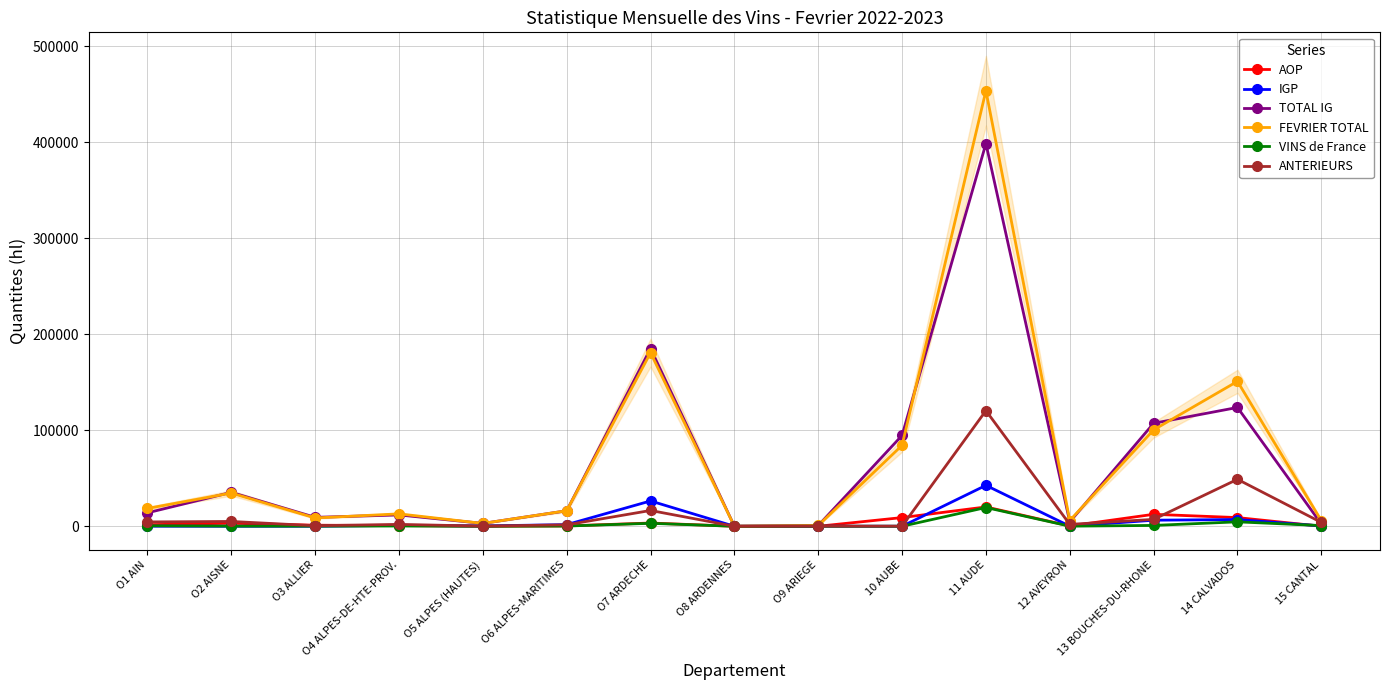

Rank the series by their maximum value, from highest to lowest.

FEVRIER TOTAL, TOTAL IG, ANTERIEURS, IGP, AOP, VINS de France